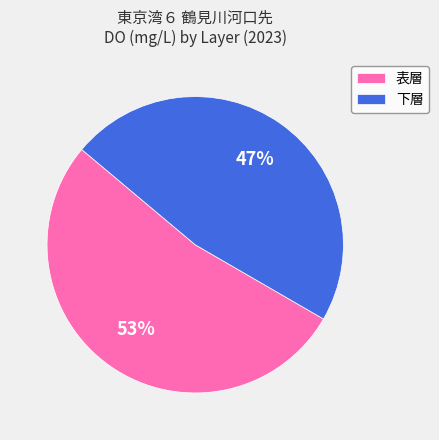

Count the number of slices in the pie.

2